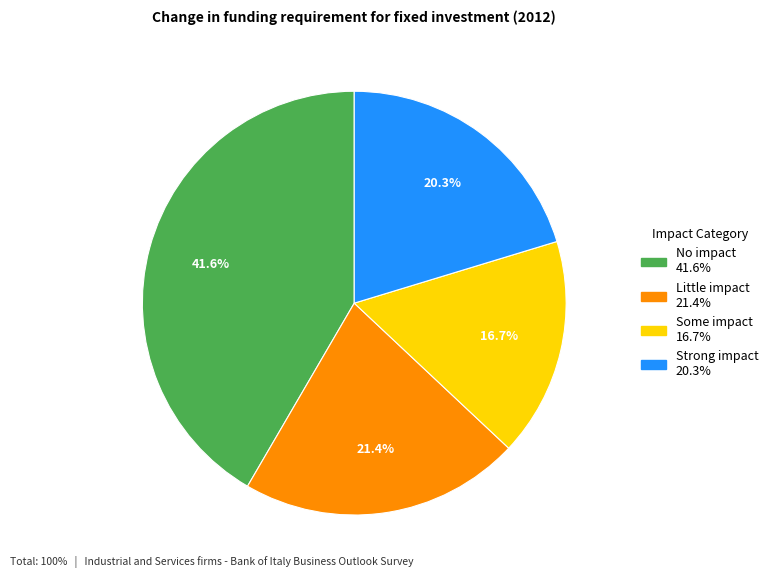

Which slice is the largest?

No impact